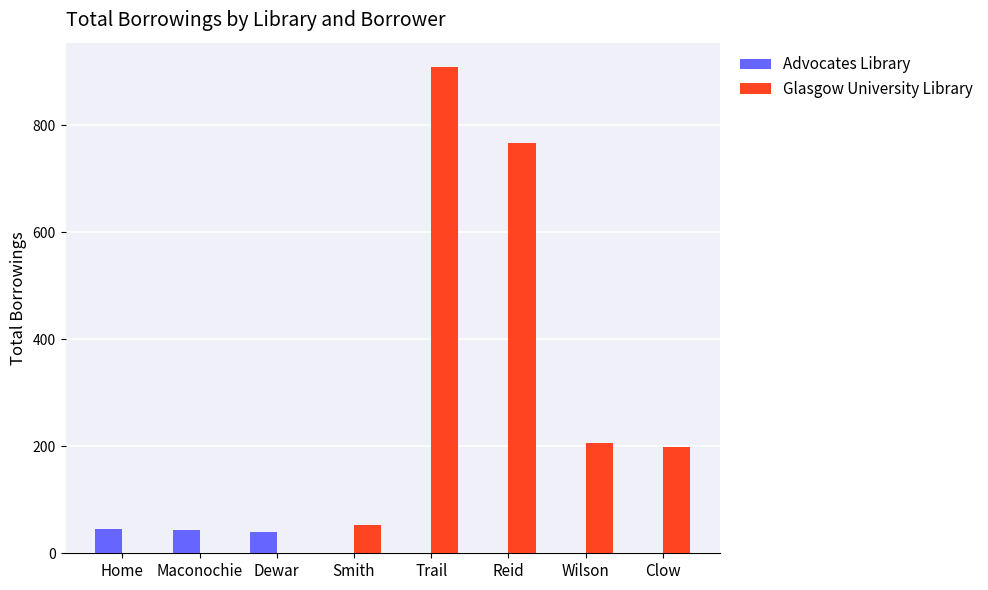

The Glasgow University Library series shows 206 at Wilson. True or false?

True